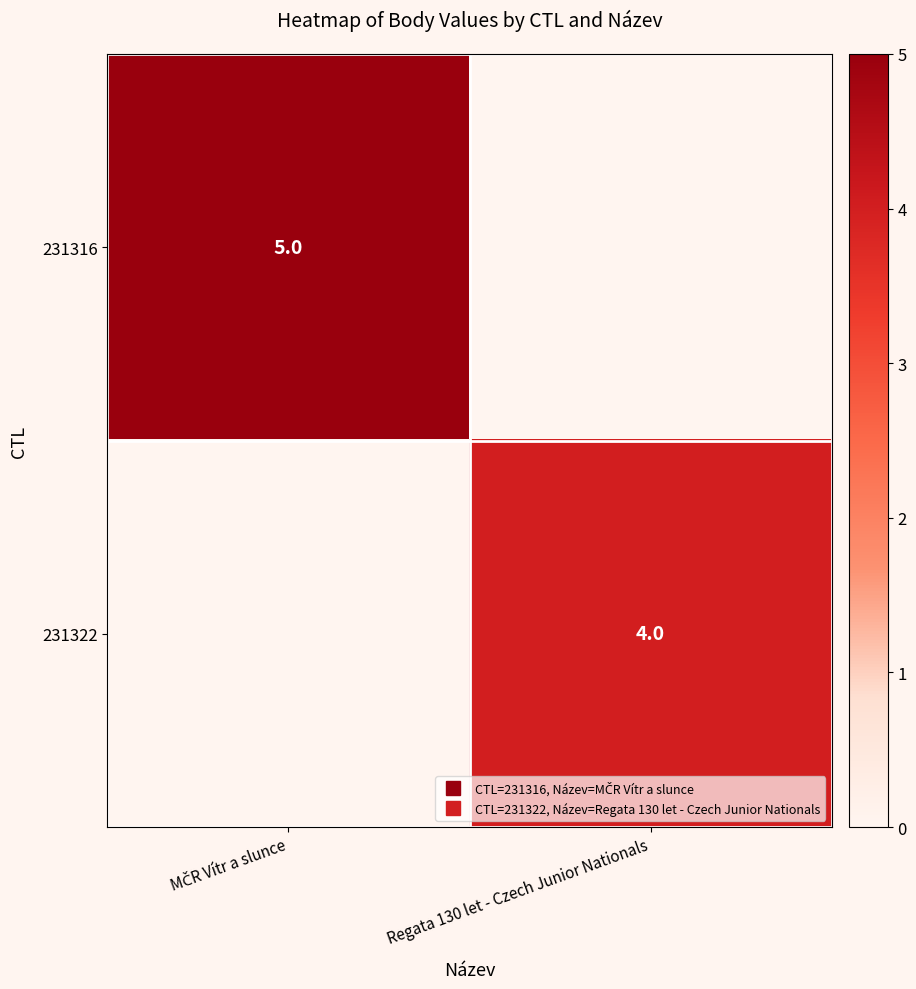

Which series has the largest range (max minus min)?

231316